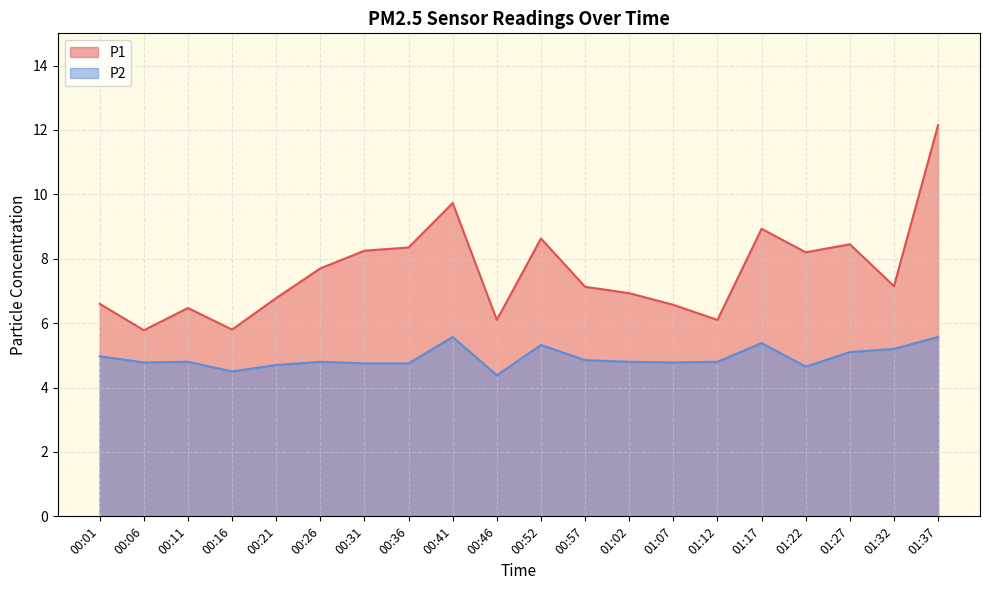

True or false: P1 and P2 cross at least once.

False